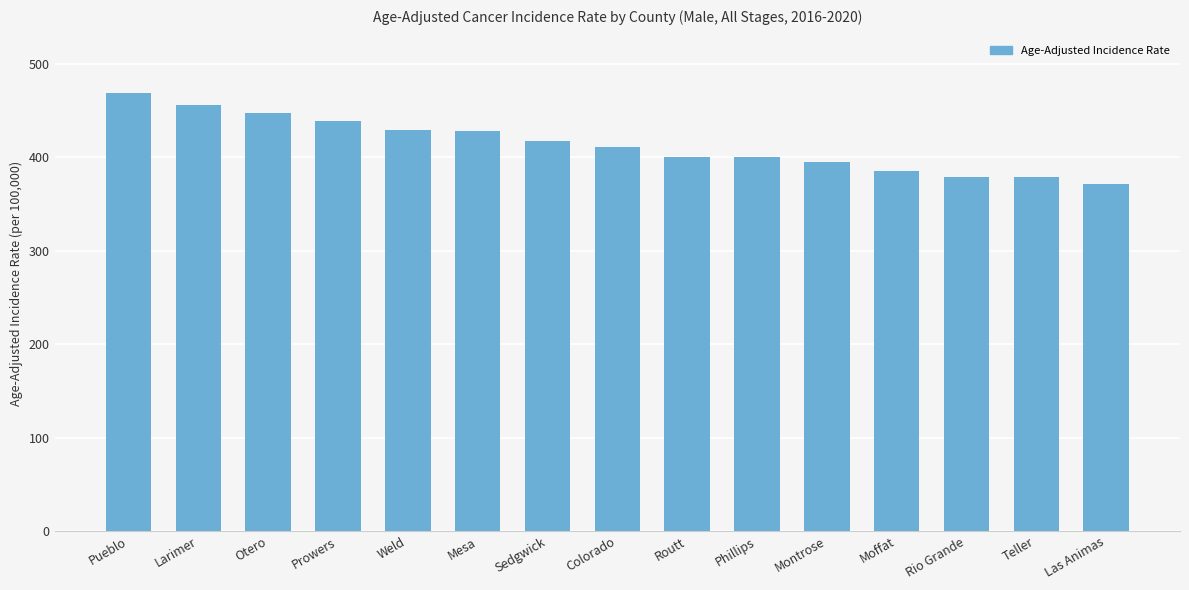

At which category does the chart reach its minimum across all series?

Las Animas